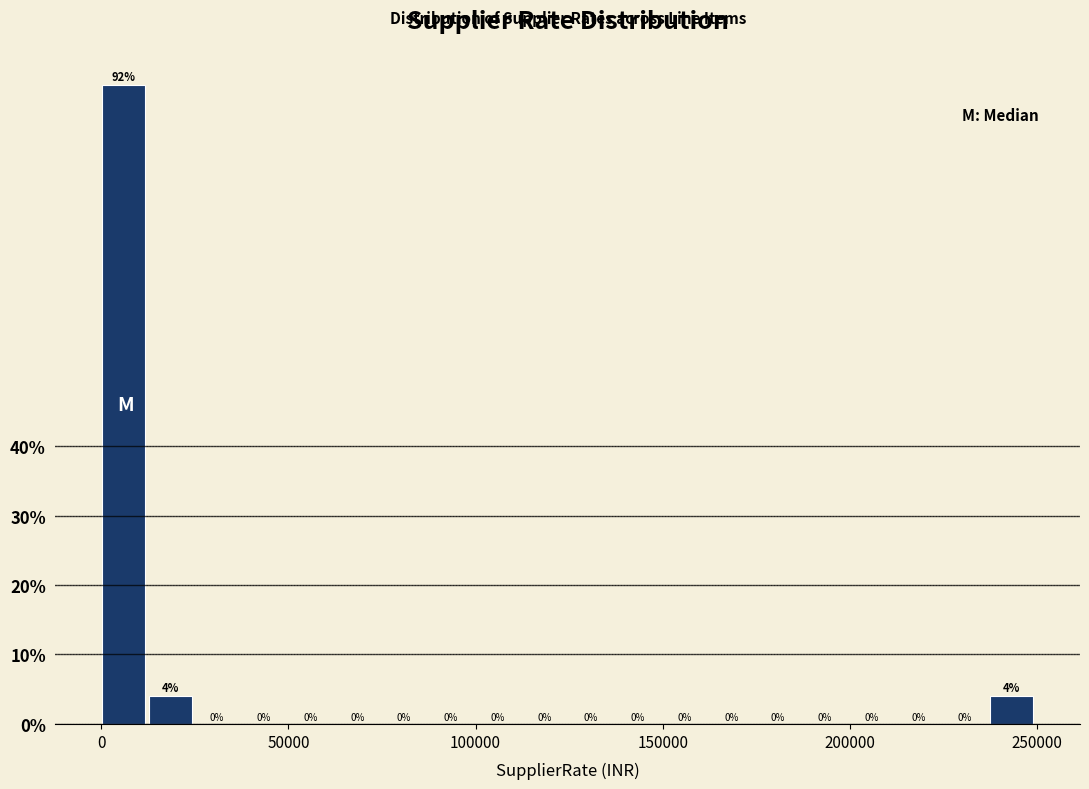

Read against the x-axis, roughly where is the centre of the tallest bar?

5000